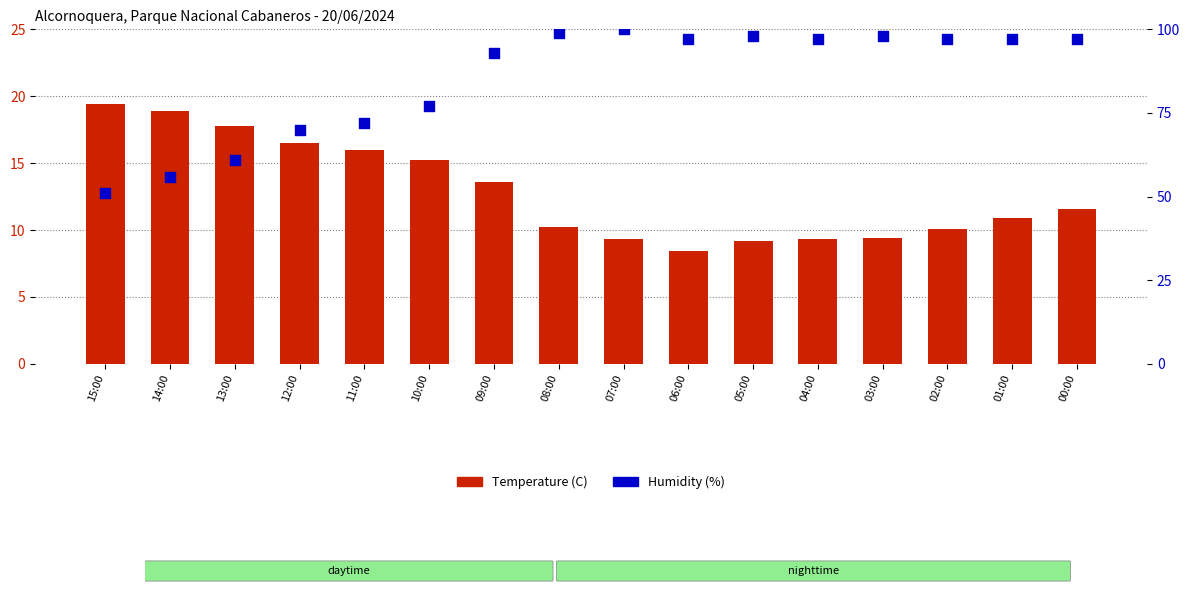

Which series reaches the maximum Y coordinate?

Humidity (%)